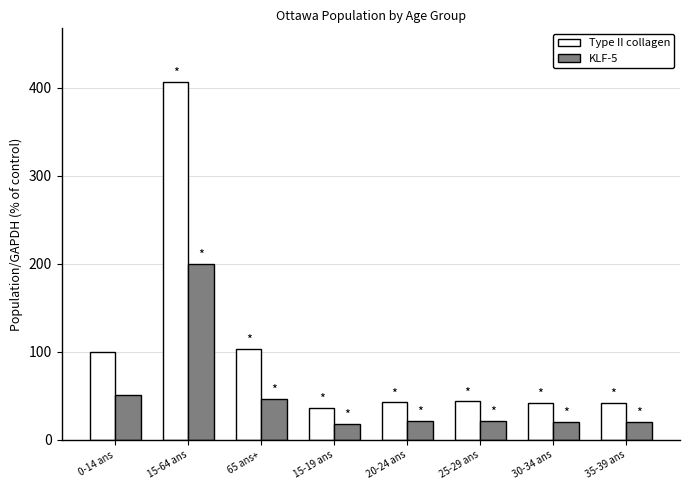

How many bars are there in total?

16